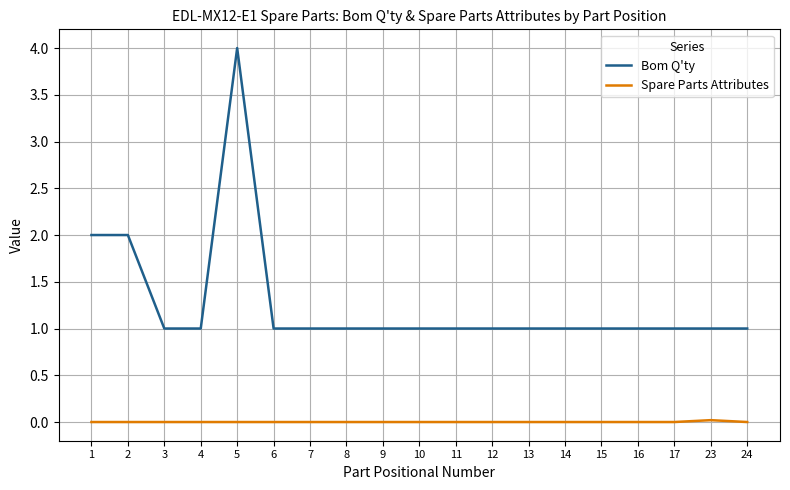

At how many categories does at least one series exceed 0?

19